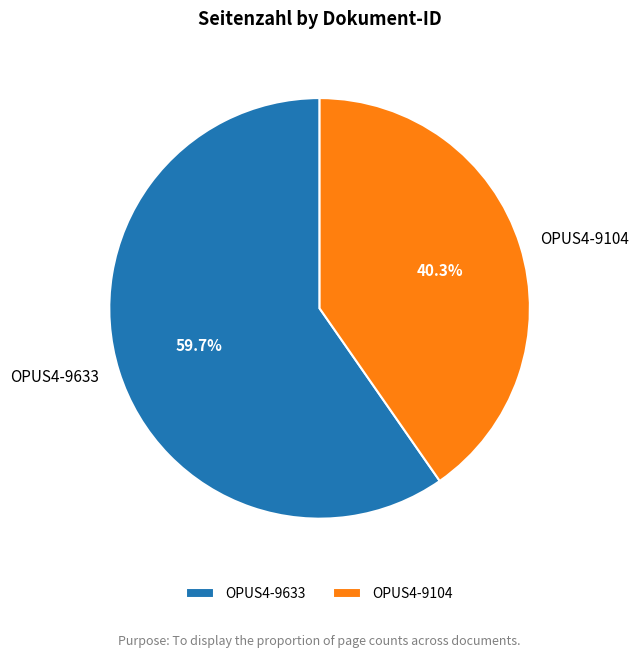

What portion of the pie excludes OPUS4-9104?

59.7%